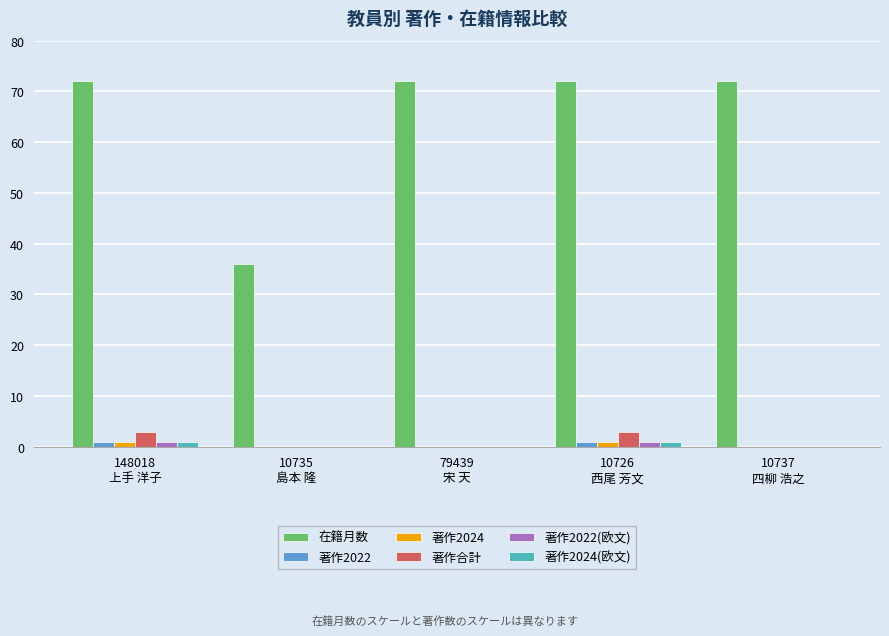

What is the sum of all 在籍月数 values?

324